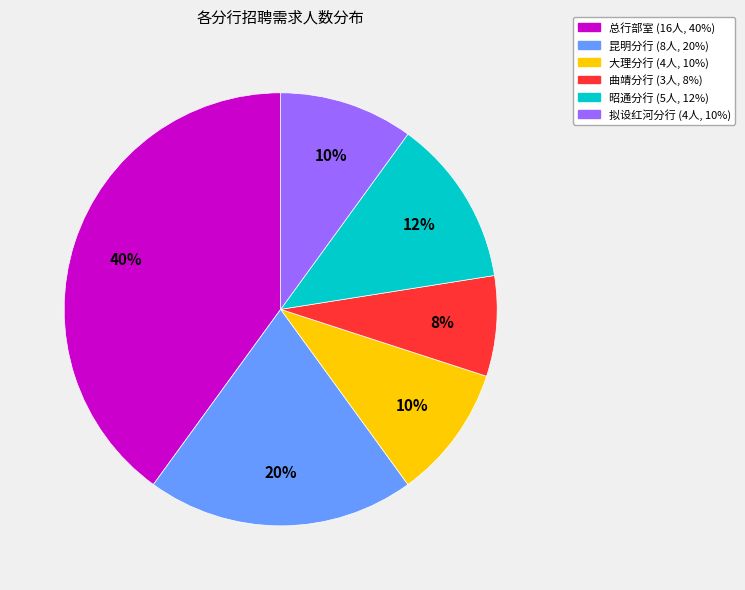

Which slice is the smallest?

曲靖分行